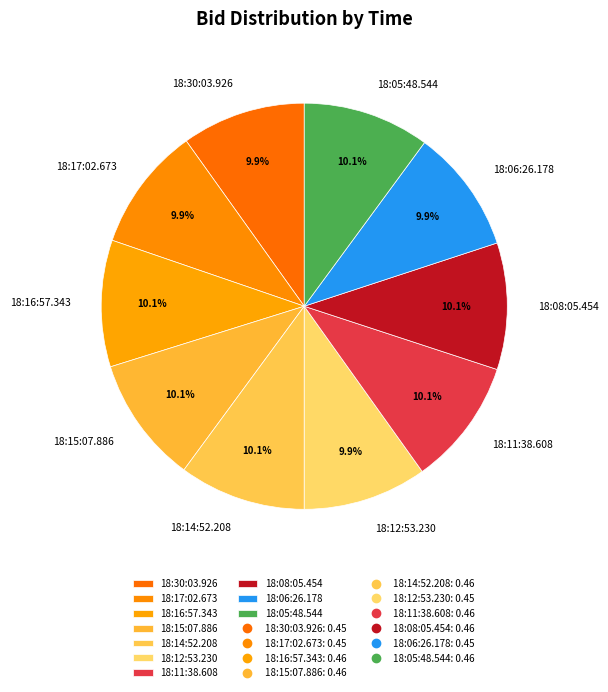

How many slices are in this pie chart?

10